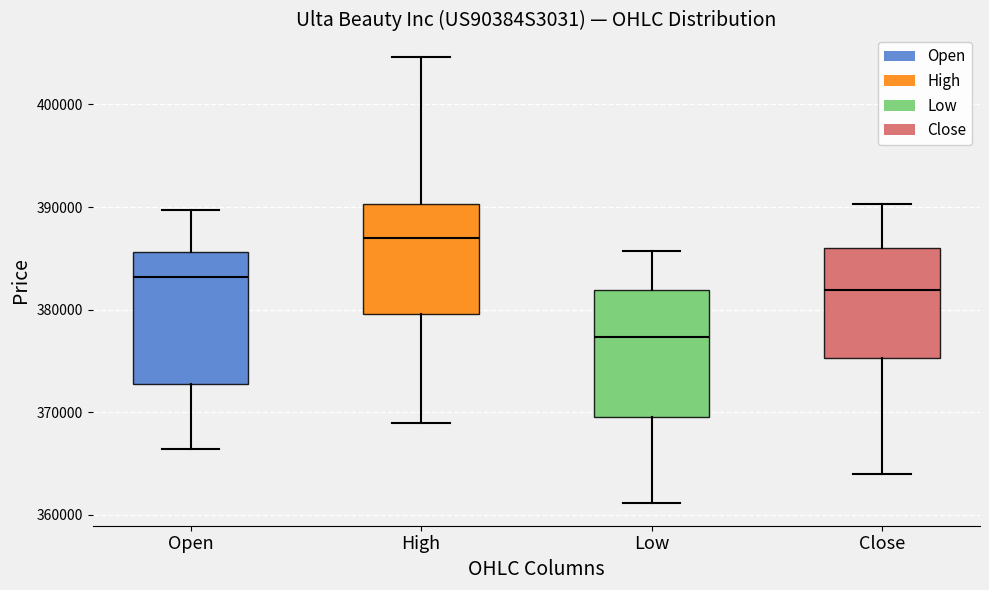

Reading left to right, transcribe this box plot: for each box, give where its median line is, the range the box spans, and where its two whiskers end, as read against the y-axis. The values are not printed on the chart, so give them approximately, as read against the axis.

Open: median 383000, box 373000 to 386000, whiskers 366000 to 390000
High: median 387000, box 380000 to 390000, whiskers 369000 to 405000
Low: median 377000, box 370000 to 382000, whiskers 361000 to 386000
Close: median 382000, box 375000 to 386000, whiskers 364000 to 390000